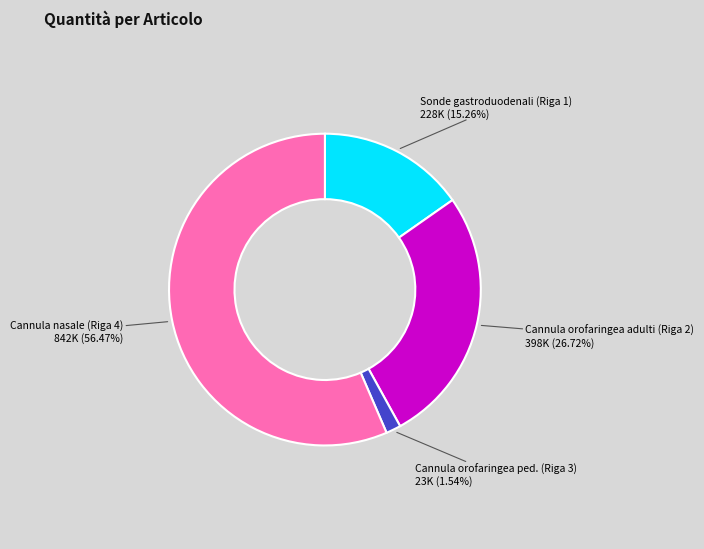

How much of the chart is everything except Cannula orofaringea ped. (Riga 3)?

98.5%